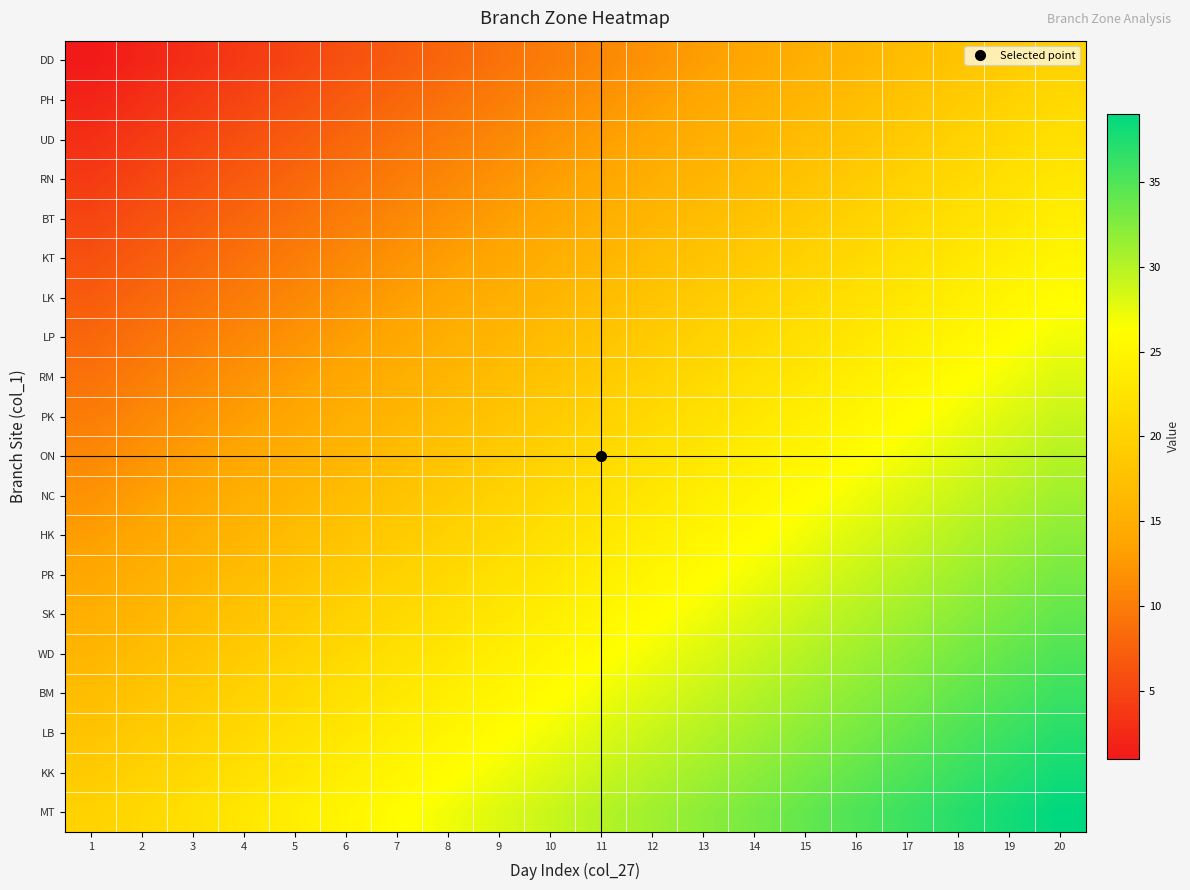

Reading right to left, extract all data points from this chart.

DD: 20=20	19=19	18=18	17=17	16=16	15=15	14=14	13=13	12=12	11=11	10=10	9=9	8=8	7=7	6=6	5=5	4=4	3=3	2=2	1=1
PH: 20=21	19=20	18=19	17=18	16=17	15=16	14=15	13=14	12=13	11=12	10=11	9=10	8=9	7=8	6=7	5=6	4=5	3=4	2=3	1=2
UD: 20=22	19=21	18=20	17=19	16=18	15=17	14=16	13=15	12=14	11=13	10=12	9=11	8=10	7=9	6=8	5=7	4=6	3=5	2=4	1=3
RN: 20=23	19=22	18=21	17=20	16=19	15=18	14=17	13=16	12=15	11=14	10=13	9=12	8=11	7=10	6=9	5=8	4=7	3=6	2=5	1=4
BT: 20=24	19=23	18=22	17=21	16=20	15=19	14=18	13=17	12=16	11=15	10=14	9=13	8=12	7=11	6=10	5=9	4=8	3=7	2=6	1=5
KT: 20=25	19=24	18=23	17=22	16=21	15=20	14=19	13=18	12=17	11=16	10=15	9=14	8=13	7=12	6=11	5=10	4=9	3=8	2=7	1=6
LK: 20=26	19=25	18=24	17=23	16=22	15=21	14=20	13=19	12=18	11=17	10=16	9=15	8=14	7=13	6=12	5=11	4=10	3=9	2=8	1=7
LP: 20=27	19=26	18=25	17=24	16=23	15=22	14=21	13=20	12=19	11=18	10=17	9=16	8=15	7=14	6=13	5=12	4=11	3=10	2=9	1=8
RM: 20=28	19=27	18=26	17=25	16=24	15=23	14=22	13=21	12=20	11=19	10=18	9=17	8=16	7=15	6=14	5=13	4=12	3=11	2=10	1=9
PK: 20=29	19=28	18=27	17=26	16=25	15=24	14=23	13=22	12=21	11=20	10=19	9=18	8=17	7=16	6=15	5=14	4=13	3=12	2=11	1=10
ON: 20=30	19=29	18=28	17=27	16=26	15=25	14=24	13=23	12=22	11=21	10=20	9=19	8=18	7=17	6=16	5=15	4=14	3=13	2=12	1=11
NC: 20=31	19=30	18=29	17=28	16=27	15=26	14=25	13=24	12=23	11=22	10=21	9=20	8=19	7=18	6=17	5=16	4=15	3=14	2=13	1=12
HK: 20=32	19=31	18=30	17=29	16=28	15=27	14=26	13=25	12=24	11=23	10=22	9=21	8=20	7=19	6=18	5=17	4=16	3=15	2=14	1=13
PR: 20=33	19=32	18=31	17=30	16=29	15=28	14=27	13=26	12=25	11=24	10=23	9=22	8=21	7=20	6=19	5=18	4=17	3=16	2=15	1=14
SK: 20=34	19=33	18=32	17=31	16=30	15=29	14=28	13=27	12=26	11=25	10=24	9=23	8=22	7=21	6=20	5=19	4=18	3=17	2=16	1=15
WD: 20=35	19=34	18=33	17=32	16=31	15=30	14=29	13=28	12=27	11=26	10=25	9=24	8=23	7=22	6=21	5=20	4=19	3=18	2=17	1=16
BM: 20=36	19=35	18=34	17=33	16=32	15=31	14=30	13=29	12=28	11=27	10=26	9=25	8=24	7=23	6=22	5=21	4=20	3=19	2=18	1=17
LB: 20=37	19=36	18=35	17=34	16=33	15=32	14=31	13=30	12=29	11=28	10=27	9=26	8=25	7=24	6=23	5=22	4=21	3=20	2=19	1=18
KK: 20=38	19=37	18=36	17=35	16=34	15=33	14=32	13=31	12=30	11=29	10=28	9=27	8=26	7=25	6=24	5=23	4=22	3=21	2=20	1=19
MT: 20=39	19=38	18=37	17=36	16=35	15=34	14=33	13=32	12=31	11=30	10=29	9=28	8=27	7=26	6=25	5=24	4=23	3=22	2=21	1=20